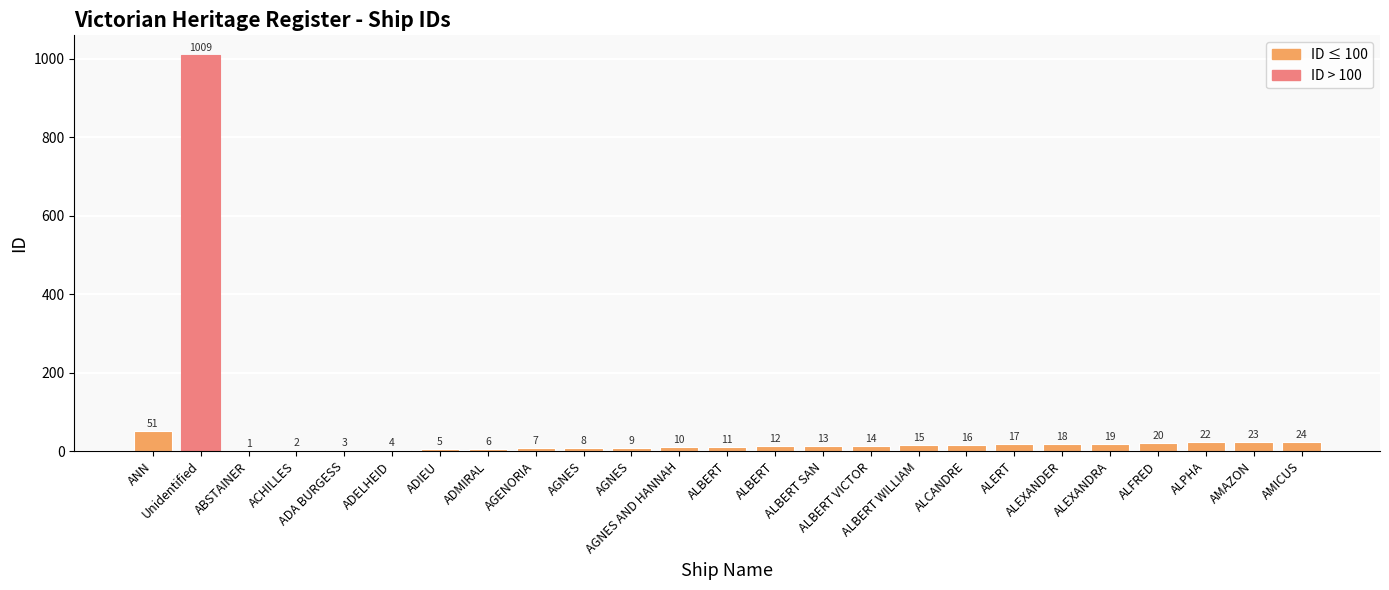

What is the sum of all values?

1339